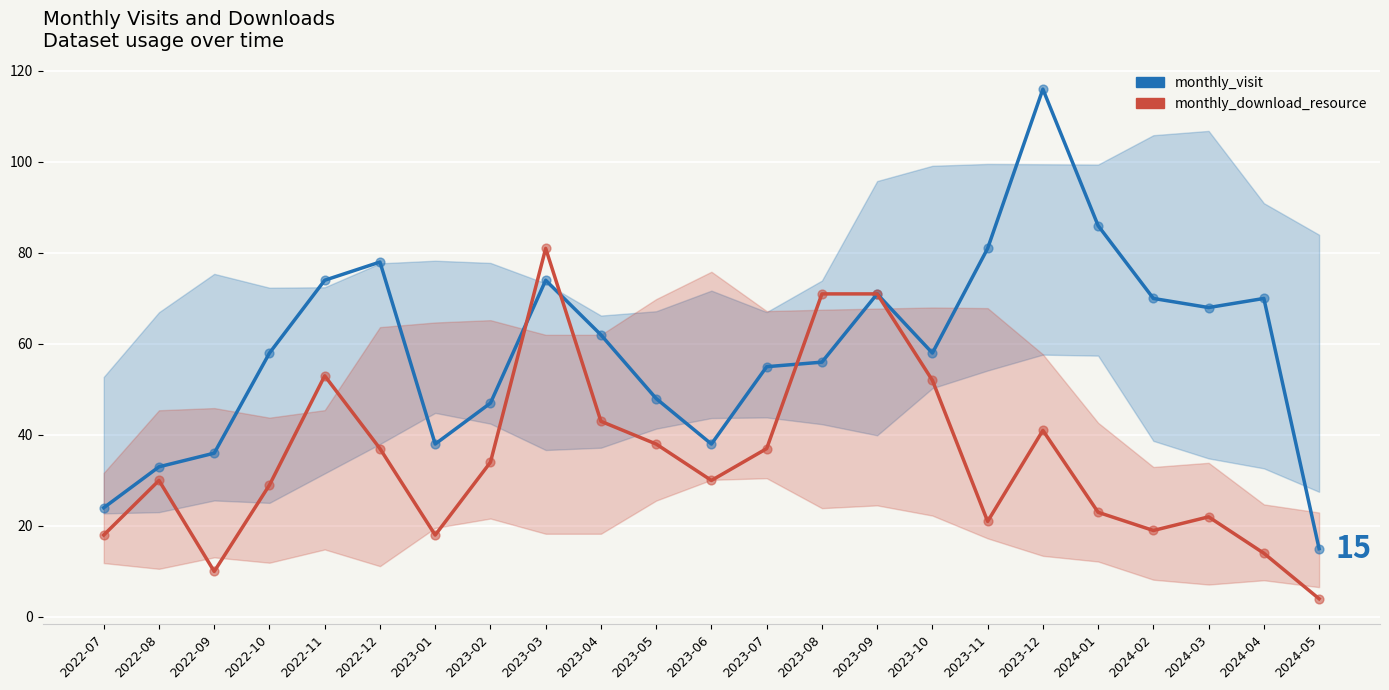

Which series has the largest total across all categories?

monthly_visit